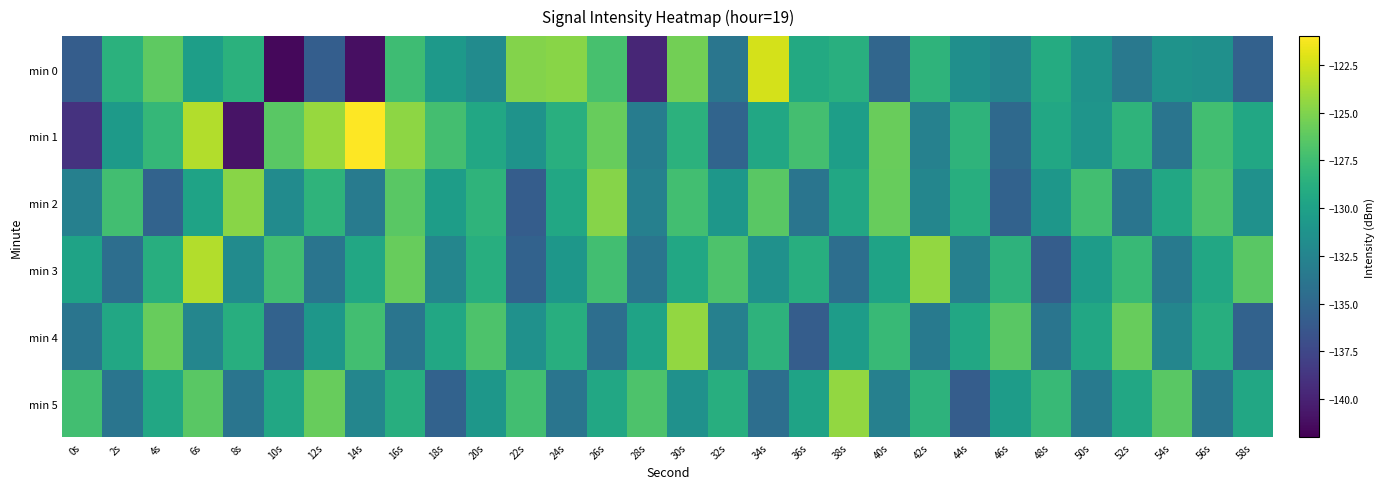

Reading right to left, list all the values displayed in this chart.

min 0: 58s=-135.5	56s=-131.4	54s=-131.2	52s=-133.5	50s=-131.2	48s=-129.1	46s=-132.4	44s=-131.5	42s=-128.4	40s=-135.1	38s=-128.7	36s=-129.2	34s=-122.4	32s=-133.8	30s=-125.5	28s=-139.7	26s=-127.1	24s=-124.7	22s=-124.9	20s=-131.9	18s=-130.6	16s=-127.5	14s=-141.2	12s=-135.7	10s=-141.5	8s=-128.6	6s=-130.3	4s=-126.2	2s=-128.6	0s=-135.8
min 1: 58s=-129.4	56s=-127.4	54s=-133.8	52s=-128.4	50s=-131.0	48s=-129.4	46s=-134.8	44s=-128.4	42s=-132.7	40s=-125.8	38s=-130.2	36s=-127.3	34s=-129.4	32s=-135.2	30s=-128.5	28s=-133.2	26s=-125.9	24s=-128.8	22s=-131.2	20s=-129.4	18s=-127.3	16s=-124.5	14s=-121.1	12s=-124.2	10s=-126.4	8s=-140.9	6s=-123.5	4s=-128.0	2s=-130.5	0s=-138.9
min 2: 58s=-131.4	56s=-126.8	54s=-129.4	52s=-133.8	50s=-127.4	48s=-130.8	46s=-135.4	44s=-128.8	42s=-132.4	40s=-125.8	38s=-129.4	36s=-133.8	34s=-126.4	32s=-130.8	30s=-127.4	28s=-132.8	26s=-124.8	24s=-129.4	22s=-135.8	20s=-128.4	18s=-130.3	16s=-126.4	14s=-133.3	12s=-128.4	10s=-131.8	8s=-124.7	6s=-129.8	4s=-135.3	2s=-127.4	0s=-132.8
min 3: 58s=-126.4	56s=-129.4	54s=-133.4	52s=-127.8	50s=-130.4	48s=-135.8	46s=-128.4	44s=-132.8	42s=-124.4	40s=-129.8	38s=-134.4	36s=-128.8	34s=-131.4	32s=-126.8	30s=-129.4	28s=-133.8	26s=-127.4	24s=-130.8	22s=-135.4	20s=-128.8	18s=-132.4	16s=-125.8	14s=-129.4	12s=-133.8	10s=-127.4	8s=-131.8	6s=-123.4	4s=-128.8	2s=-134.4	0s=-129.8
min 4: 58s=-135.4	56s=-128.8	54s=-132.4	52s=-125.8	50s=-129.4	48s=-133.8	46s=-126.4	44s=-129.4	42s=-133.4	40s=-127.8	38s=-130.4	36s=-135.8	34s=-128.4	32s=-132.8	30s=-124.4	28s=-129.8	26s=-134.4	24s=-128.8	22s=-131.4	20s=-126.8	18s=-129.4	16s=-133.8	14s=-127.4	12s=-130.8	10s=-135.4	8s=-128.8	6s=-132.4	4s=-125.8	2s=-129.4	0s=-133.8
min 5: 58s=-129.4	56s=-133.8	54s=-126.4	52s=-129.4	50s=-133.4	48s=-127.8	46s=-130.4	44s=-135.8	42s=-128.4	40s=-132.8	38s=-124.4	36s=-129.8	34s=-134.4	32s=-128.8	30s=-131.4	28s=-126.8	26s=-129.4	24s=-133.8	22s=-127.4	20s=-130.8	18s=-135.4	16s=-128.8	14s=-132.4	12s=-125.8	10s=-129.4	8s=-133.8	6s=-126.4	4s=-129.4	2s=-133.8	0s=-127.4